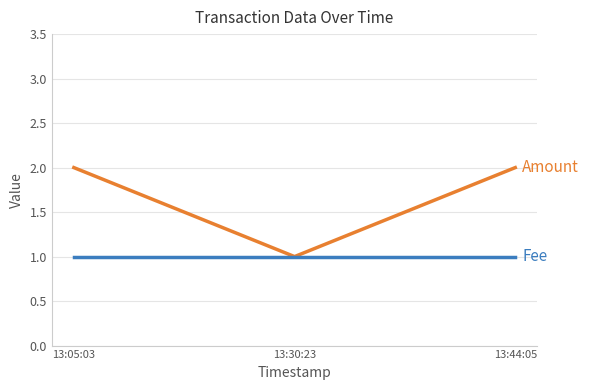

What position from the left is 13:05:03?

1